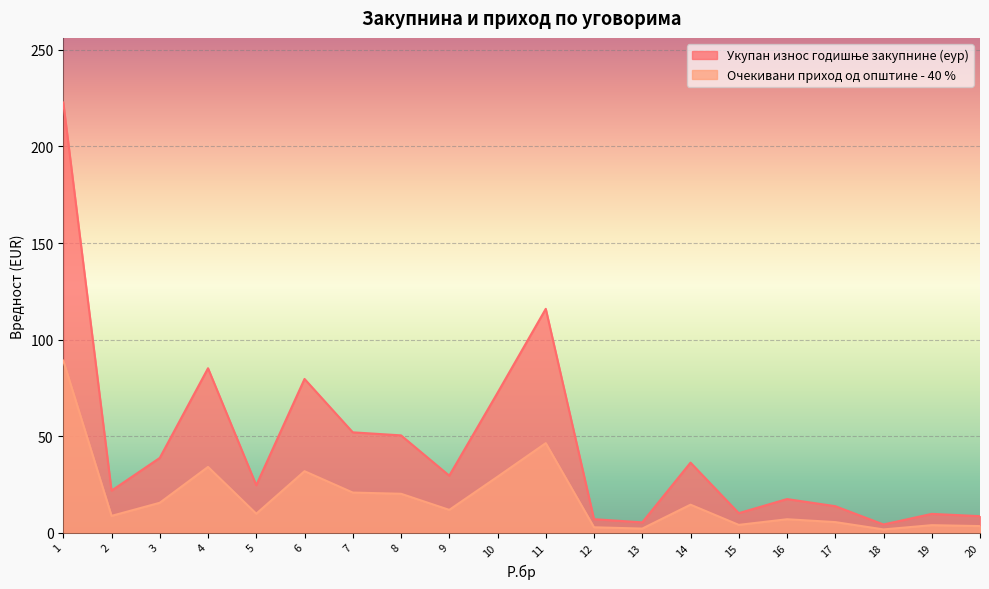

What are all the series names shown in the legend?

Укупан износ годишње закупнине (еур), Очекивани приход од општине - 40 %